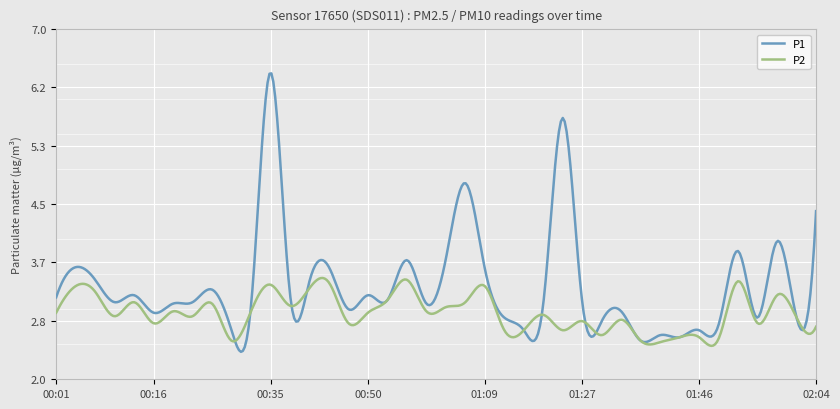

Rank the series by their maximum value, from lowest to highest.

P2, P1